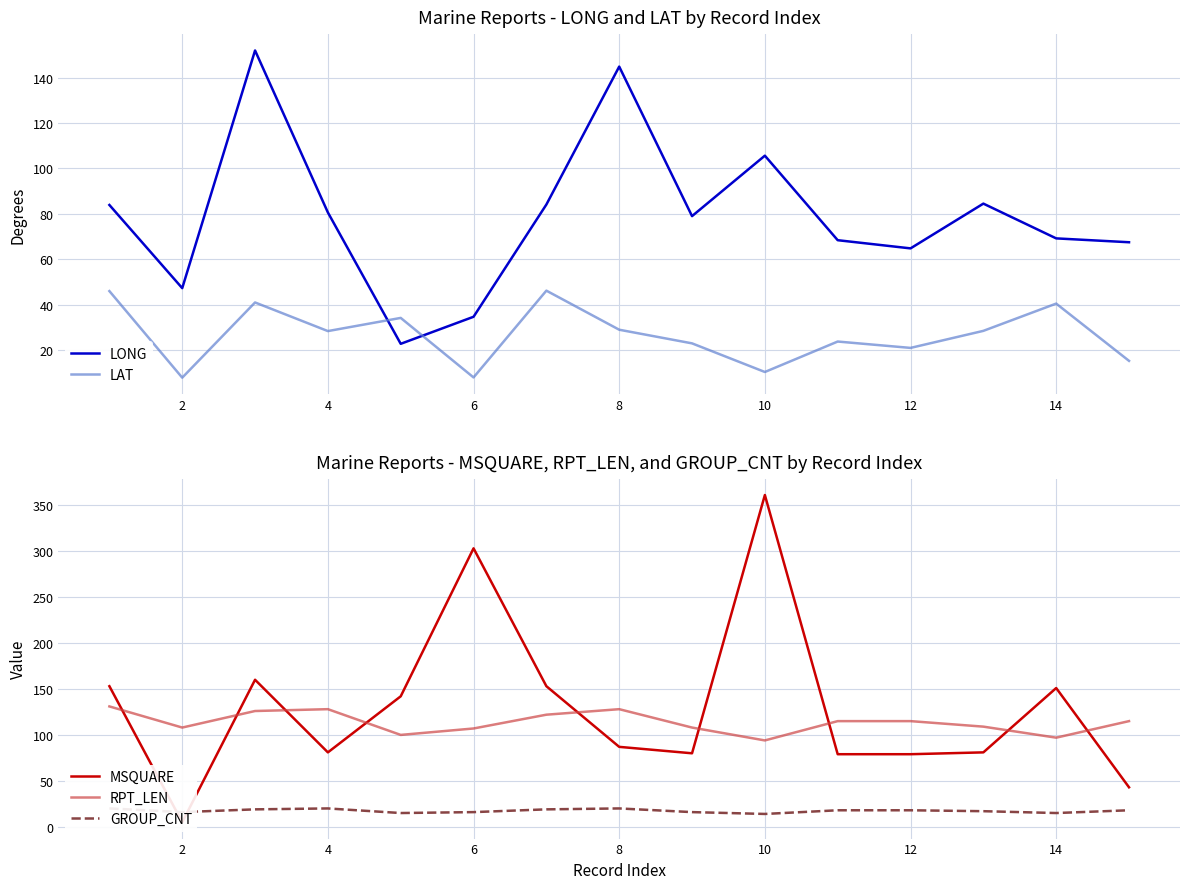

True or false: GROUP_CNT and RPT_LEN cross at least once.

False